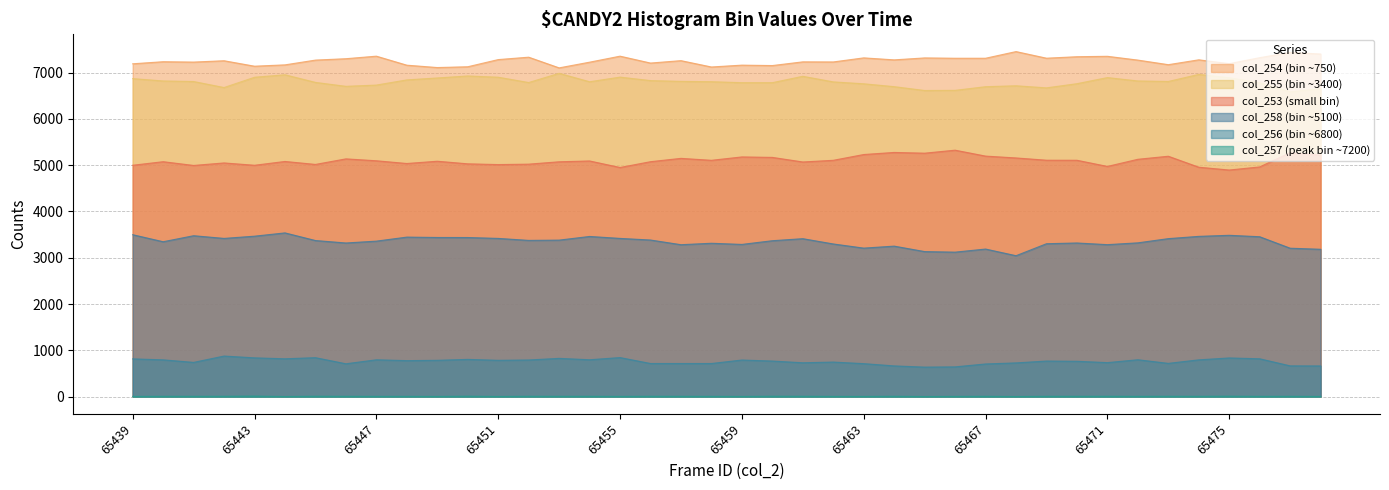

List the series in order of their peak value, highest first.

col_254 (bin ~750), col_255 (bin ~3400), col_253 (small bin), col_258 (bin ~5100), col_256 (bin ~6800), col_257 (peak bin ~7200)